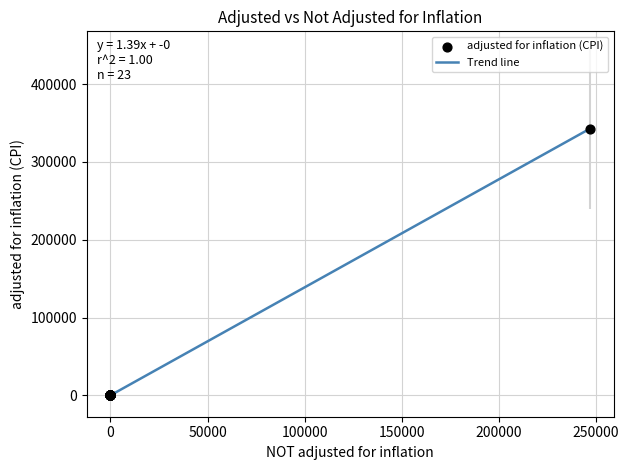

What is the difference between the maximum and minimum values?

342679.0